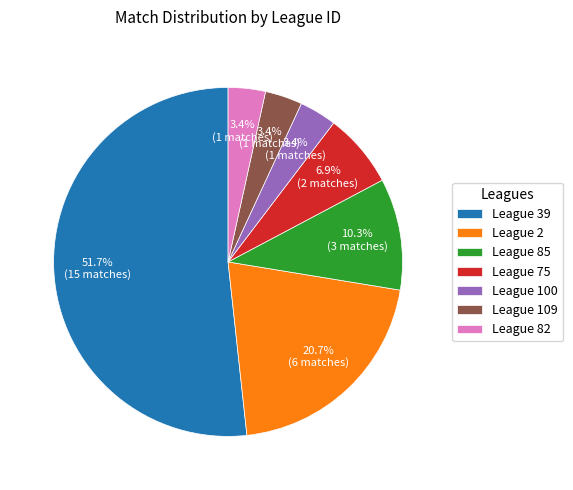

What is the ratio of the value at League 109 to the value at League 75?

0.5